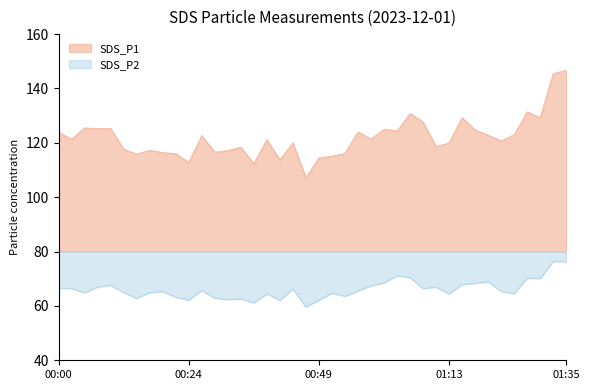

What is the difference between the maximum and minimum values in the SDS_P1 series?

39.4